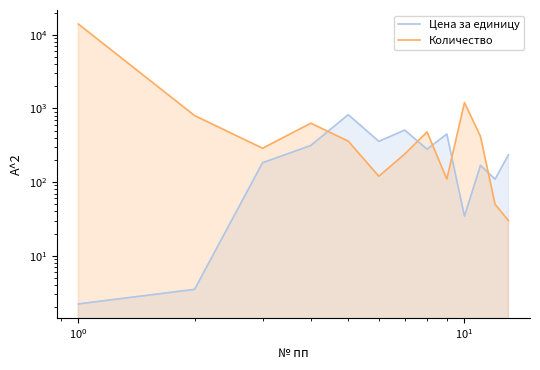

What is the difference between the maximum and minimum values in the Количество series?

13970.0